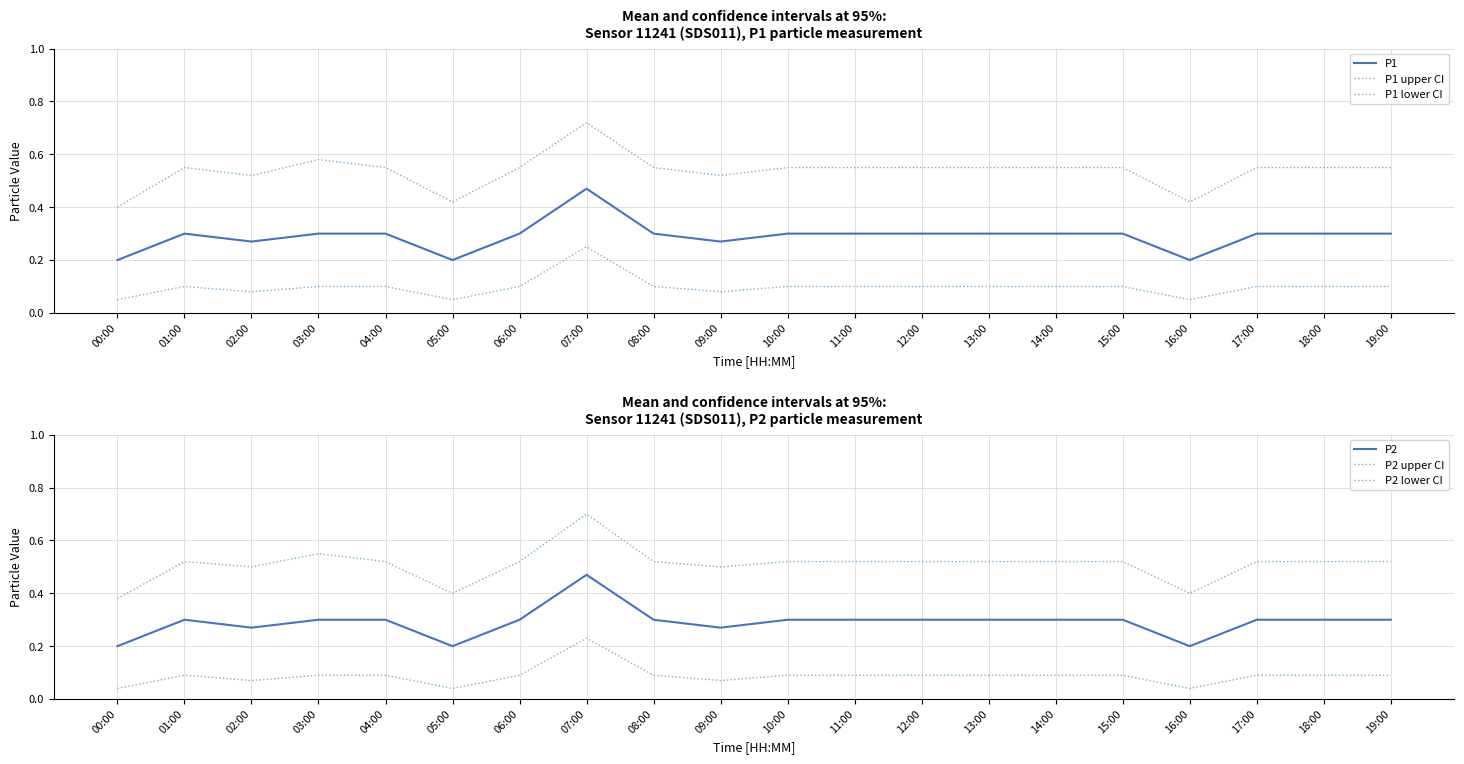

What is the difference between the maximum and minimum values in the P2 upper CI series?

0.3